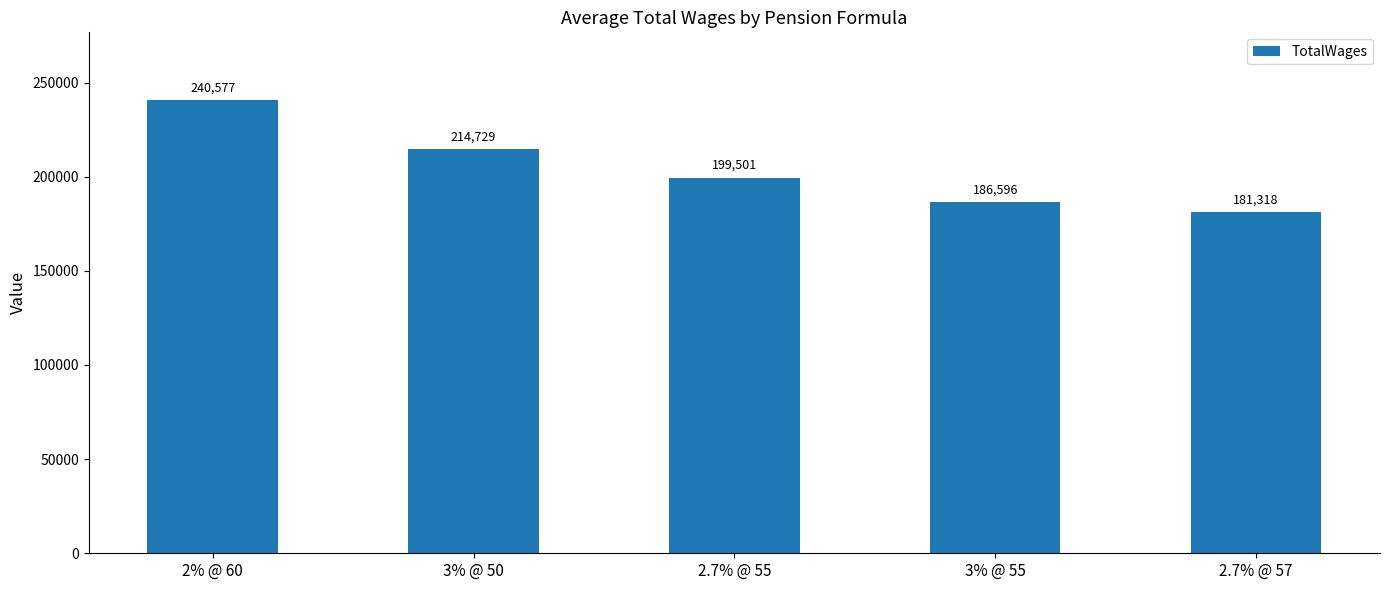

What is the average value?

204544